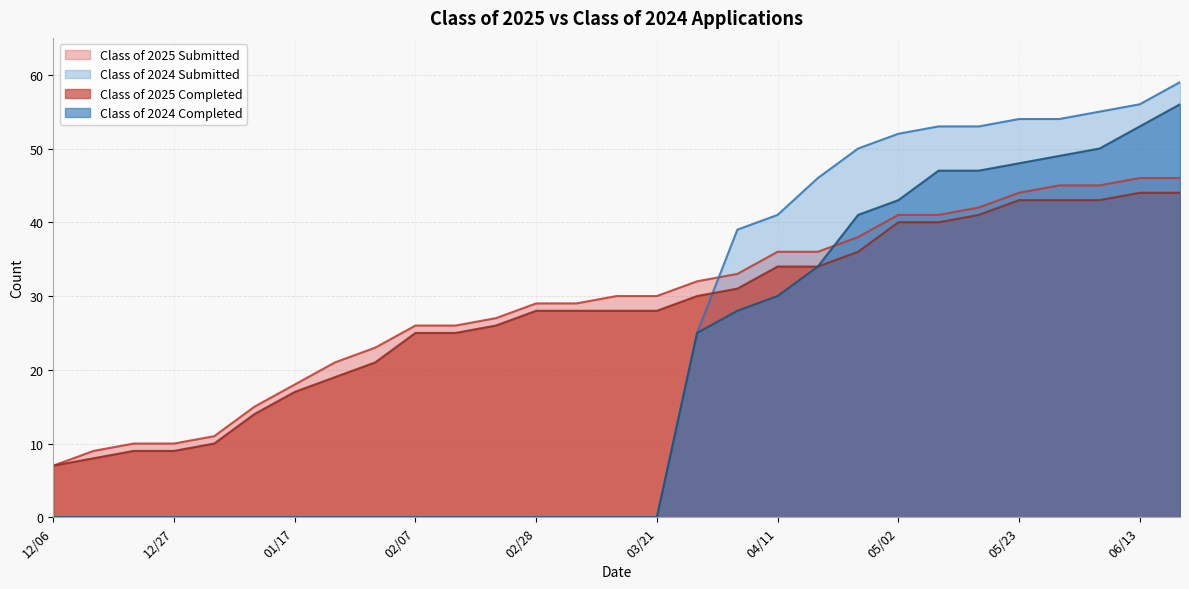

Reading left to right, extract all data points from this chart.

Class of 2025 Submitted: 7	9	10	10	11	15	18	21	23	26	26	27	29	29	30	30	32	33	36	36	38	41	41	42	44	45	45	46	46
Class of 2025 Completed: 7	8	9	9	10	14	17	19	21	25	25	26	28	28	28	28	30	31	34	34	36	40	40	41	43	43	43	44	44
Class of 2024 Submitted: 0	0	0	0	0	0	0	0	0	0	0	0	0	0	0	0	25	39	41	46	50	52	53	53	54	54	55	56	59
Class of 2024 Completed: 0	0	0	0	0	0	0	0	0	0	0	0	0	0	0	0	25	28	30	34	41	43	47	47	48	49	50	53	56